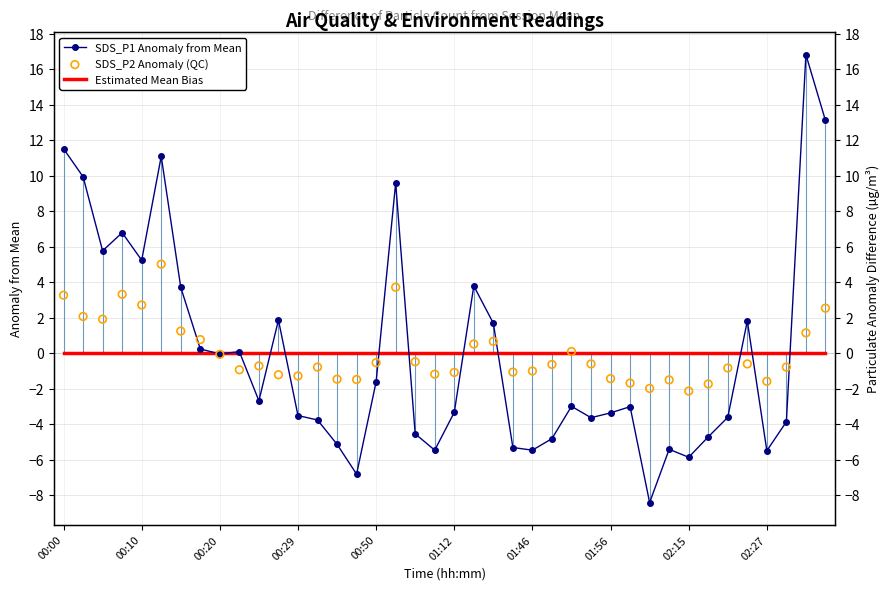

At which category is the sum across all series the highest?

38